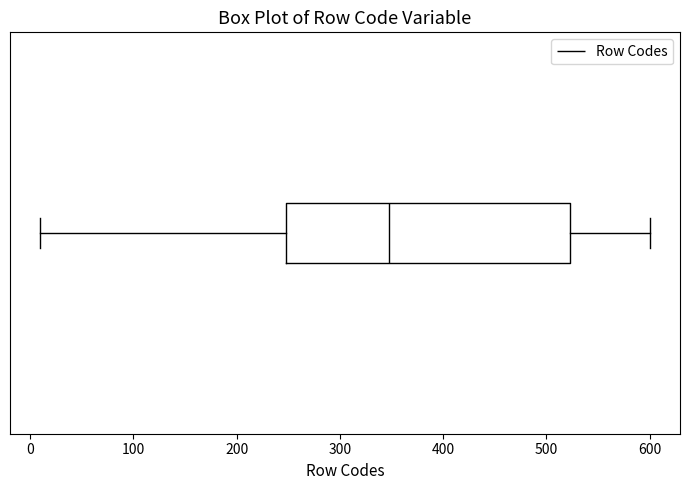

Read this box plot against the x-axis: the position of the median line, the range covered by the box, and the ends of both whiskers. The values are not printed on the chart, so give them approximately, as read against the axis.

median 350, box 250 to 520, whiskers 10 to 600